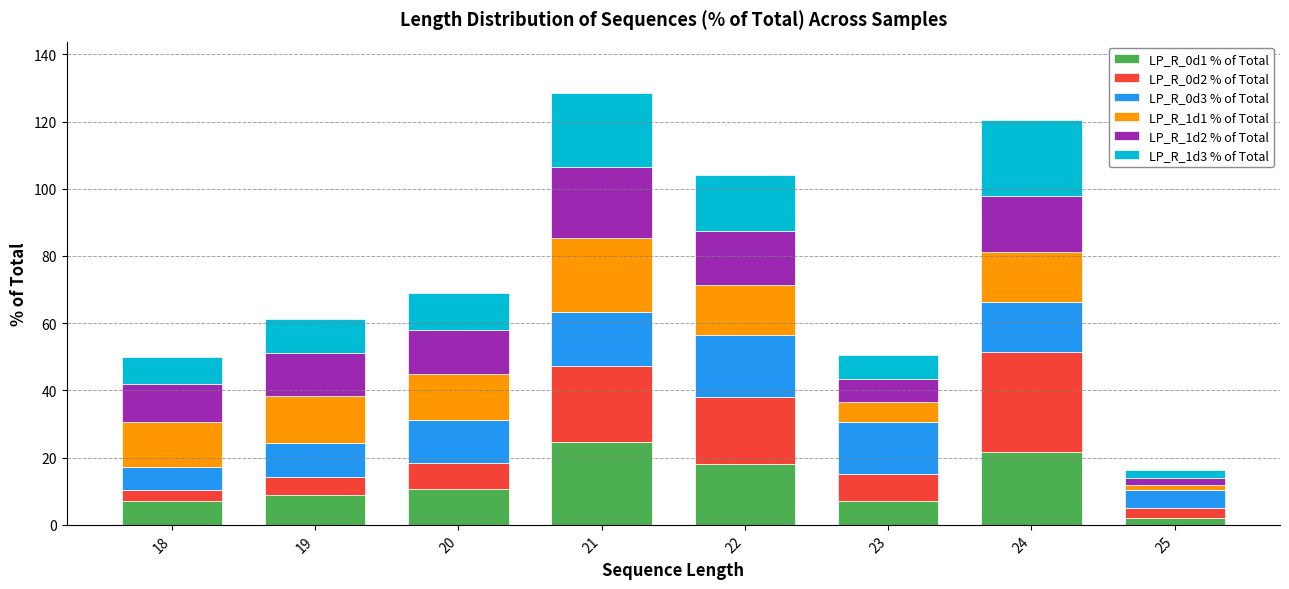

What are all the series names shown in the legend?

LP_R_0d1 % of Total, LP_R_0d2 % of Total, LP_R_0d3 % of Total, LP_R_1d1 % of Total, LP_R_1d2 % of Total, LP_R_1d3 % of Total